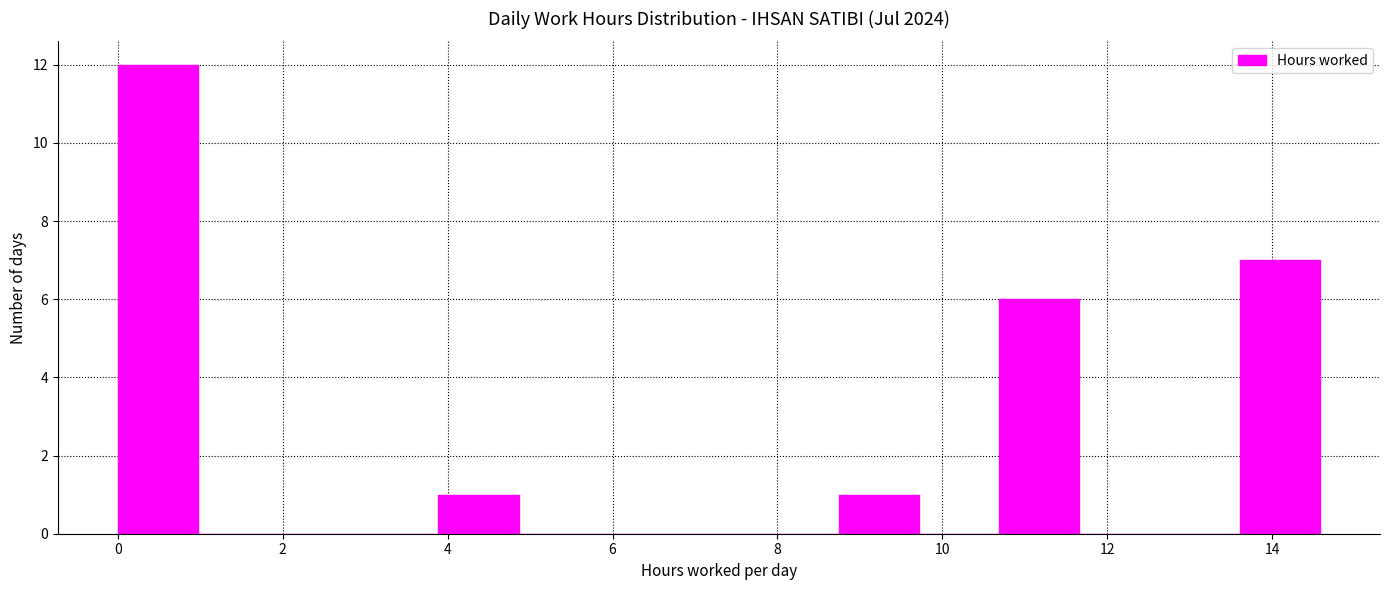

How tall is the bar that spans 0.0 to 1.0 on the x-axis? Neither the bar edges nor the heights are printed on the chart, so give them approximately, as read against the axes.

12